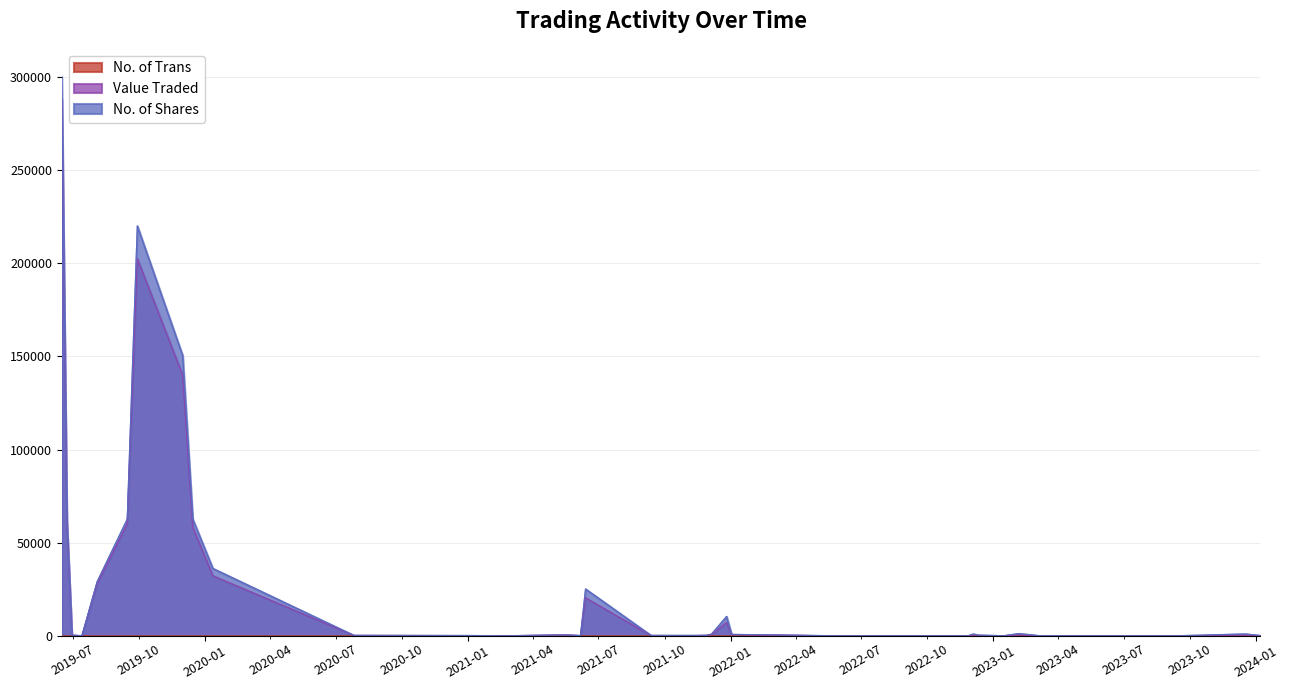

At which label does No. of Shares reach its peak?

16/06/2019